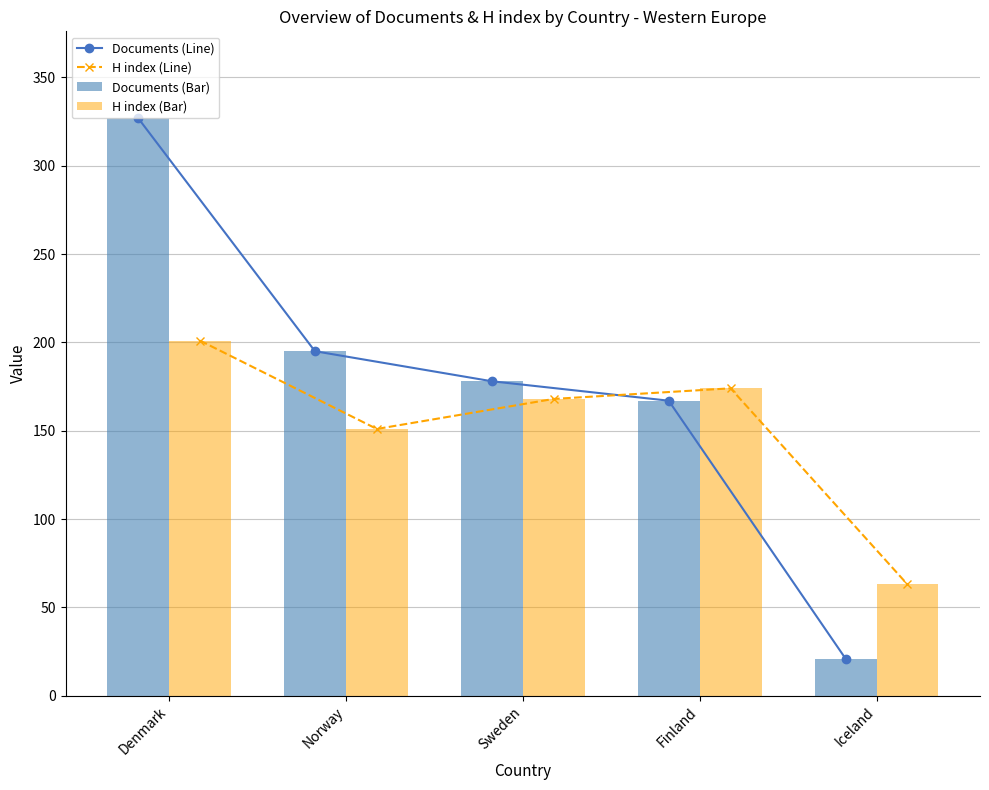

Which series has the widest spread of values?

Documents (Line)